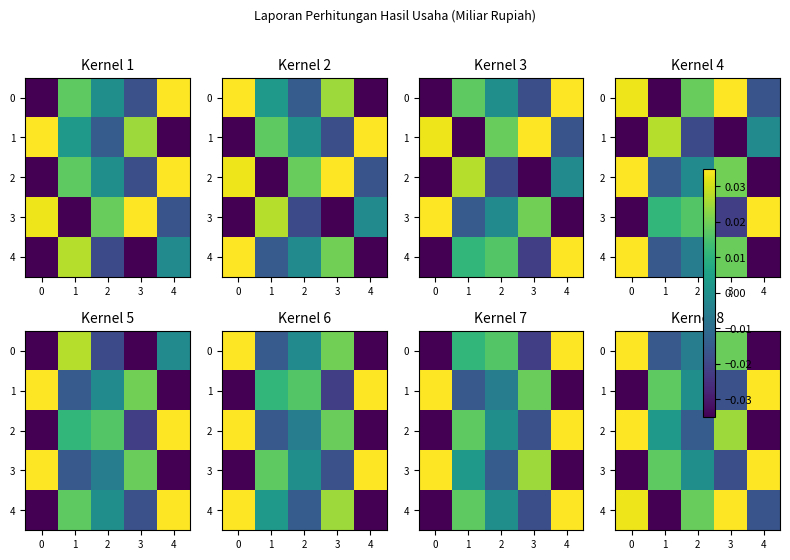

How many values in 3 are above zero?

2